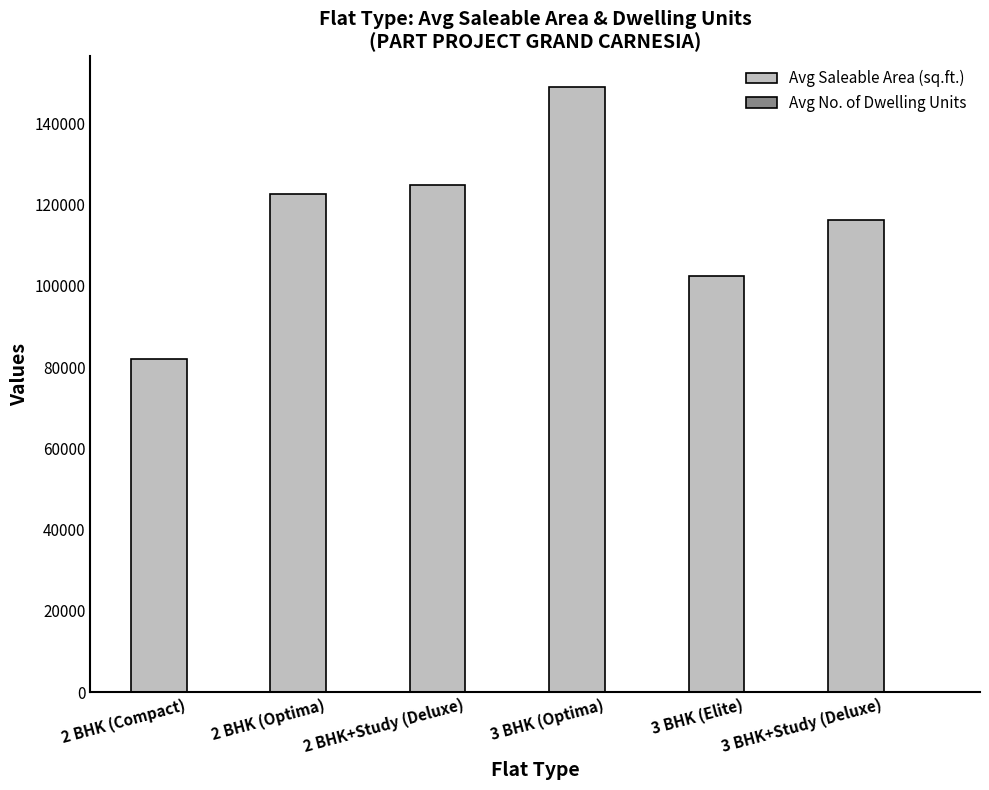

What is the greatest value displayed?

149040